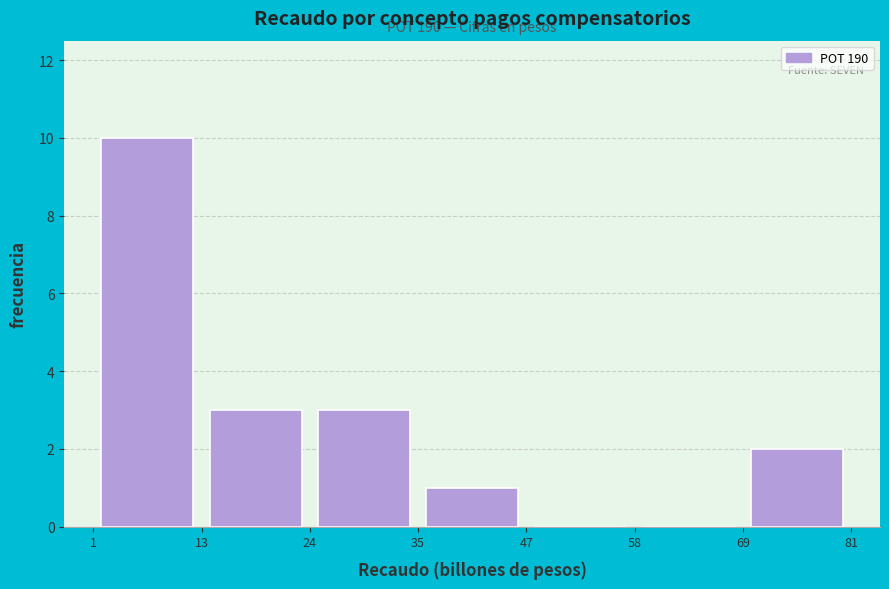

Which range on the x-axis has the tallest bar?

1 to 13